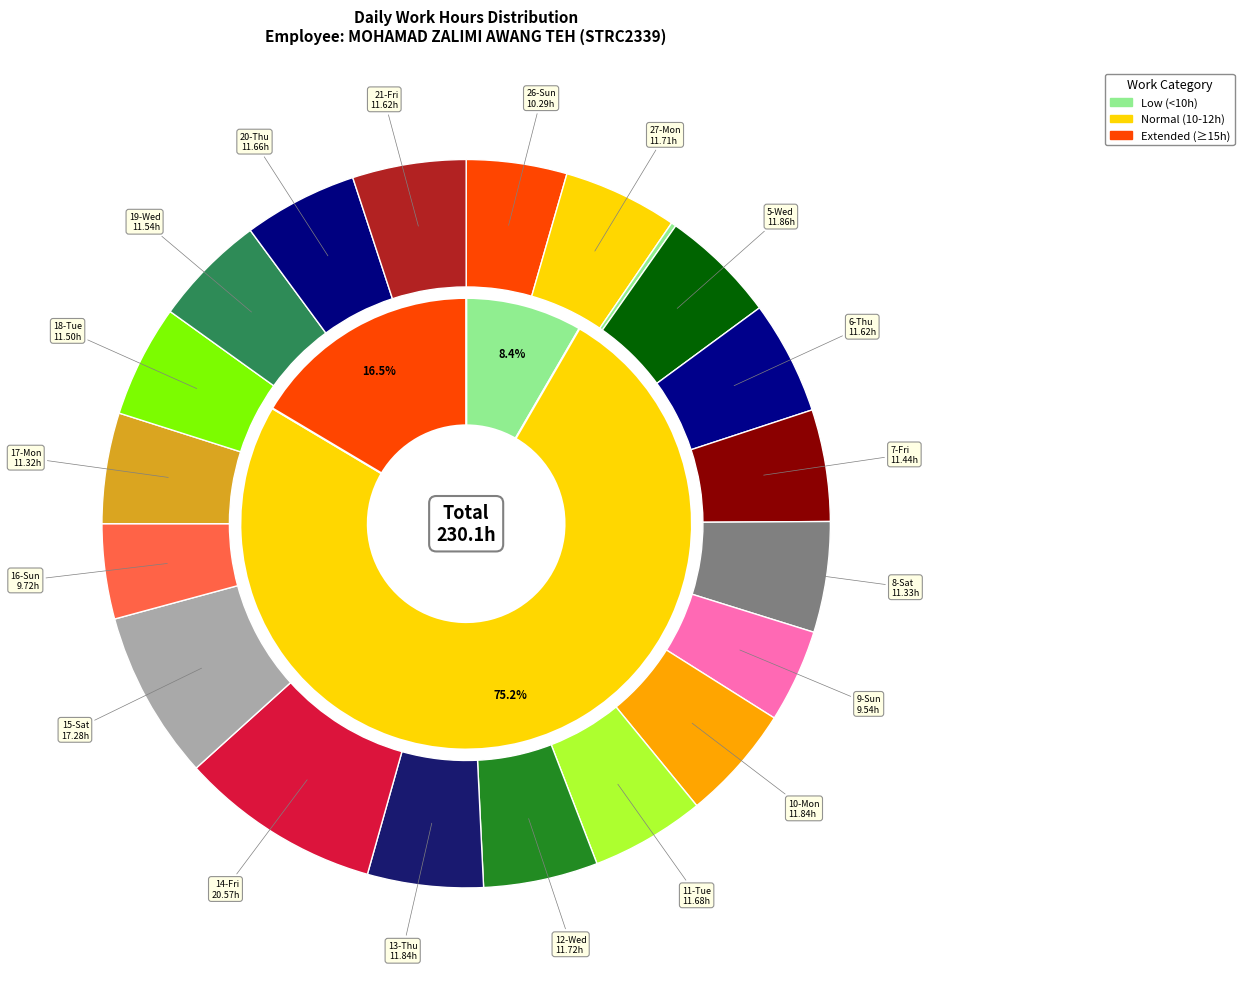

Do 13-Thu and 6-Thu together represent more than half of the pie?

No